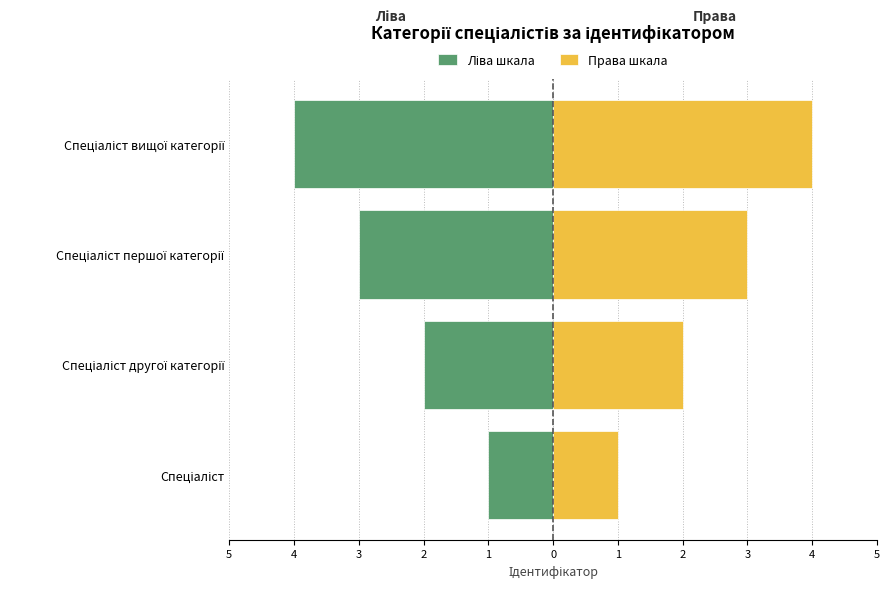

What is the difference between the highest and lowest values at Спеціаліст першої категорії?

6